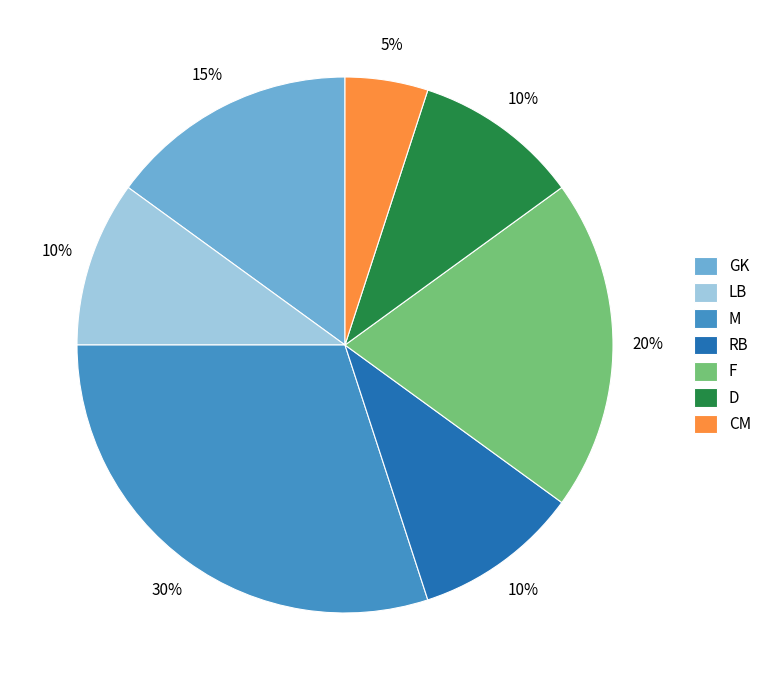

To the nearest percent, what percentage of the pie is RB?

10%